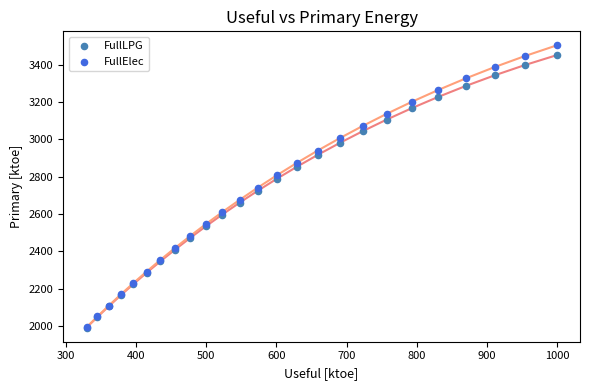

Which series contains the highest Y value?

FullElec